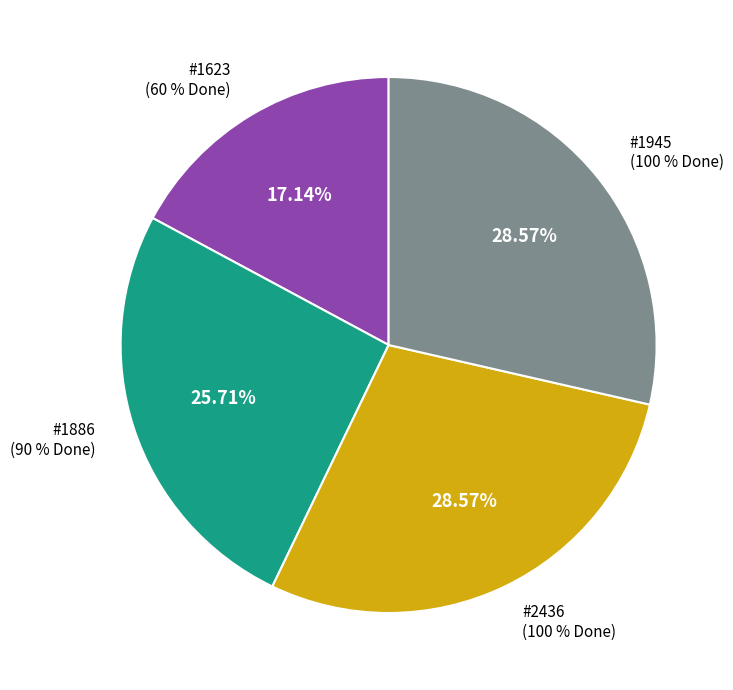

What percentage is NOT represented by 2436?

71.4%